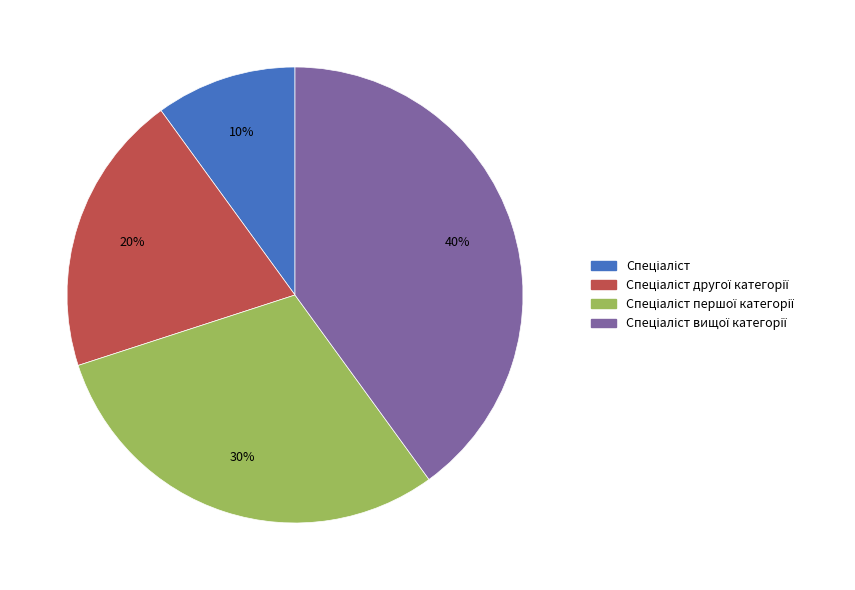

Is there a majority slice in this chart?

No